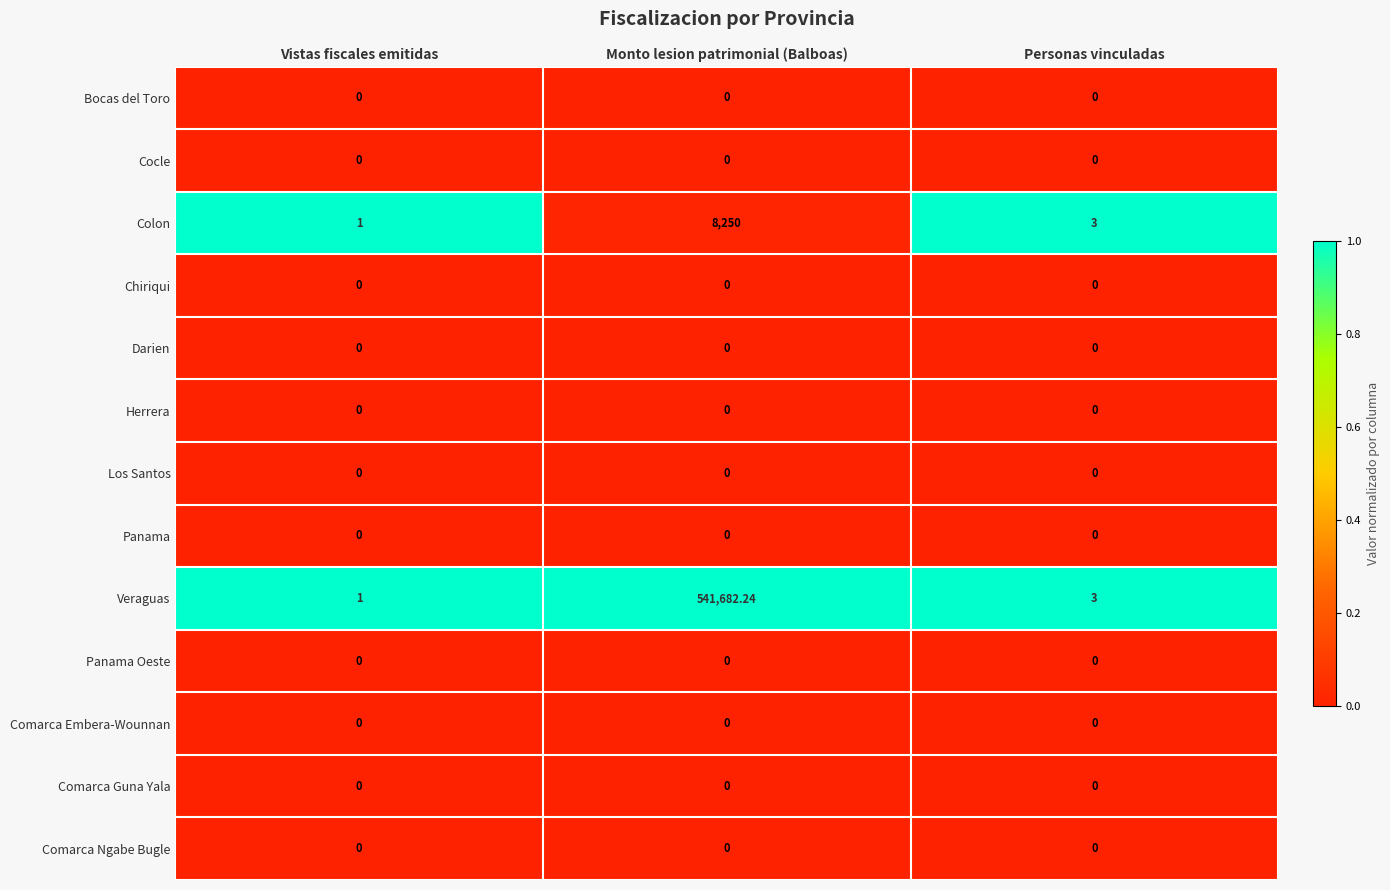

At which category does the chart reach its peak across all series?

Monto lesion patrimonial (Balboas)